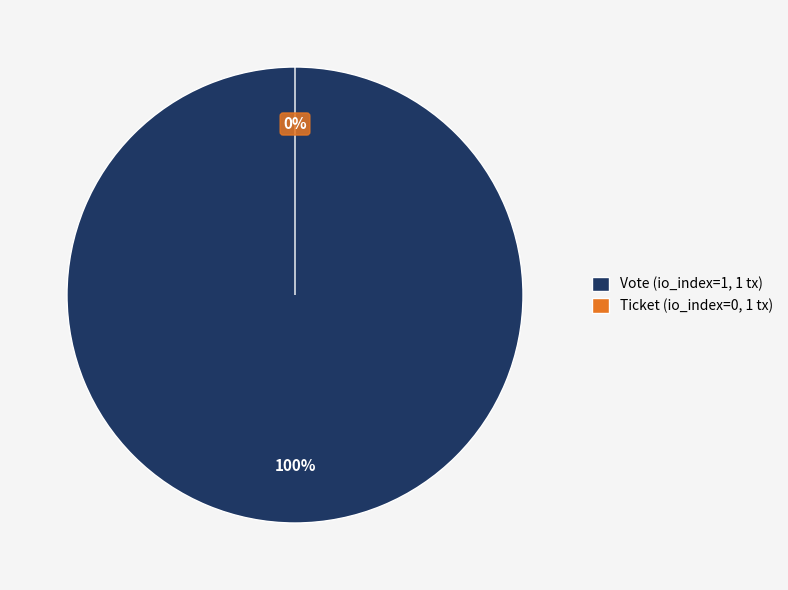

Which has a higher value, Vote (io_index=1) or Ticket (io_index=0)?

Vote (io_index=1)